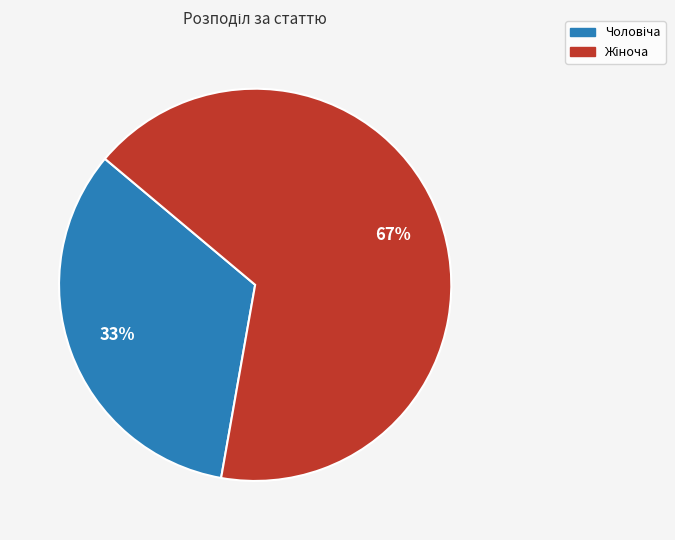

Is there a majority slice in this chart?

Yes